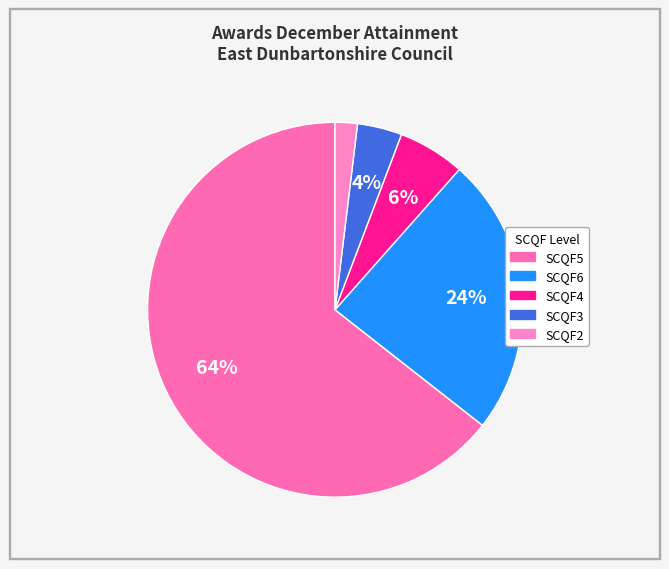

What percentage is the SCQF6 slice, to the nearest percent?

24%